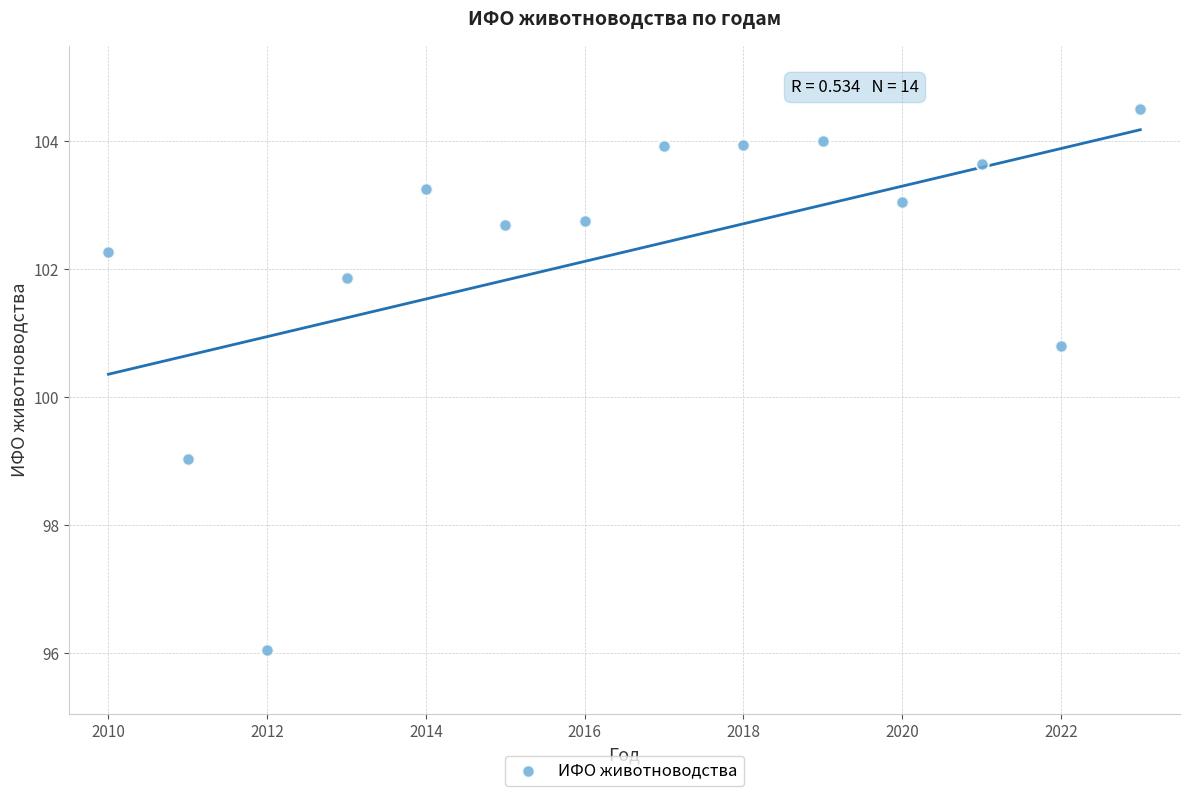

What Y value in the scatter plot is closest to 100?

100.8